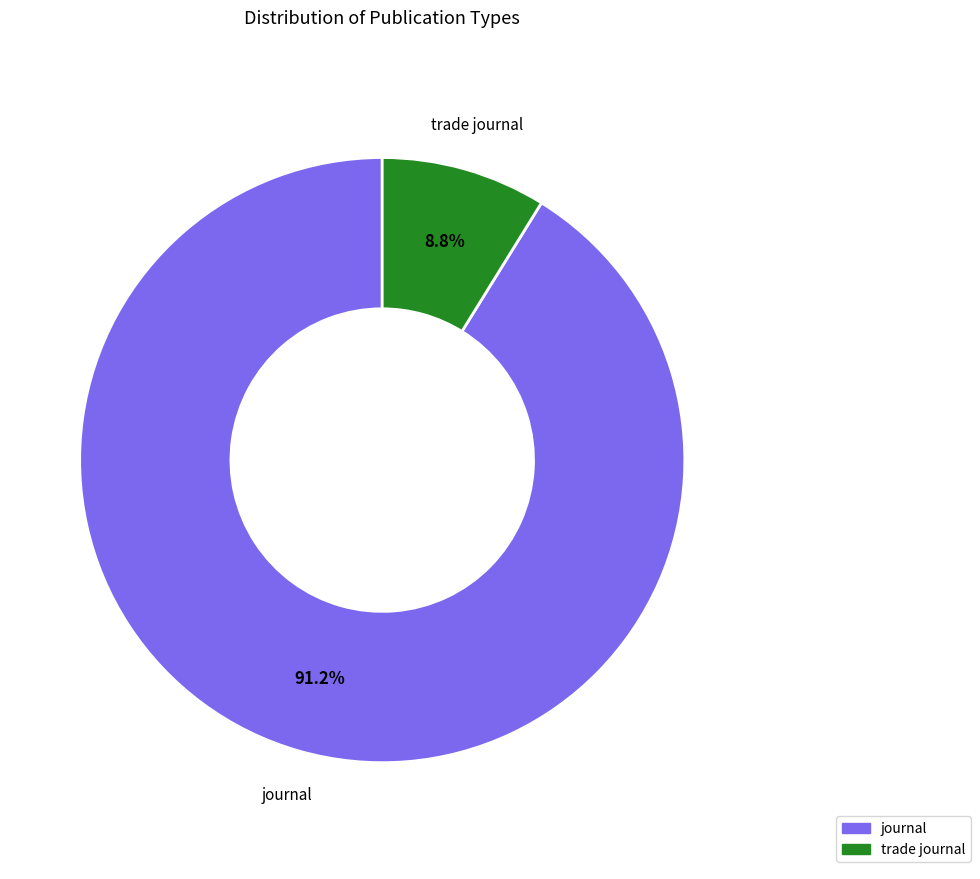

Is it true that journal is 91% of the pie?

True